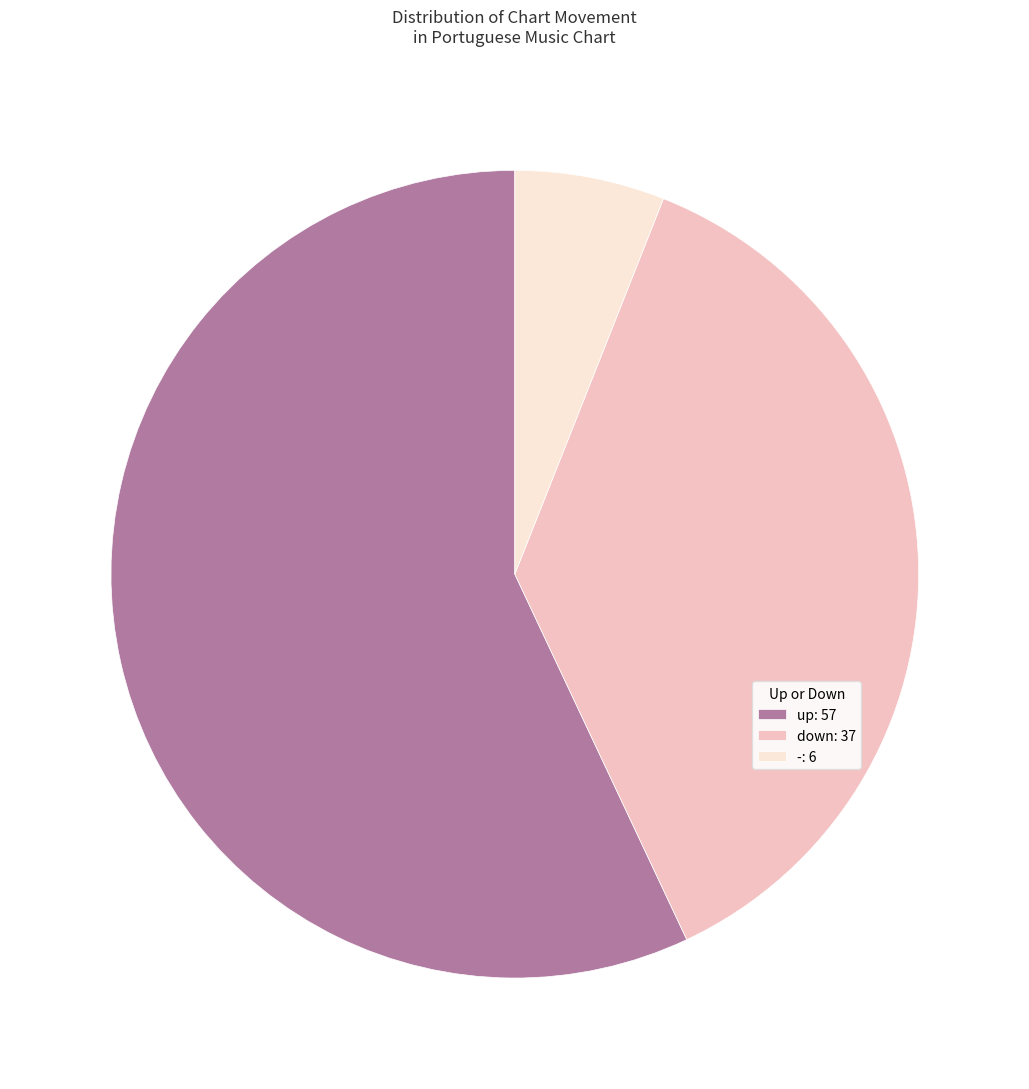

Which slice represents more than half of the pie?

up